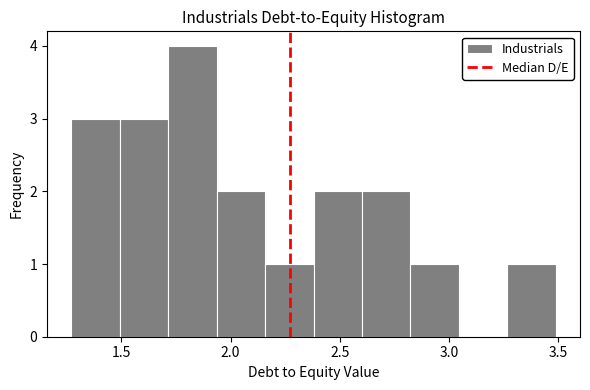

Reading left to right, list every bar in this chart as the range it spans on the x-axis followed by its height. Neither the bar edges nor the heights are printed on the chart, so give them approximately, as read against the axes.

1.25 to 1.50: 3
1.50 to 1.70: 3
1.70 to 1.95: 4
1.95 to 2.15: 2
2.15 to 2.40: 1
2.40 to 2.60: 2
2.60 to 2.80: 2
2.80 to 3.05: 1
3.05 to 3.25: 0
3.25 to 3.50: 1